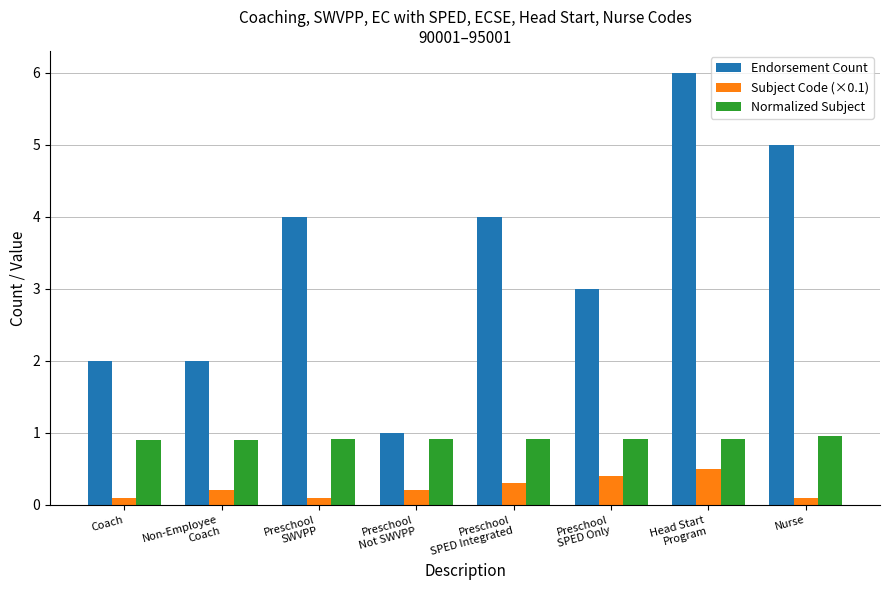

Rank the series by their maximum value, from lowest to highest.

Subject Code (×0.1), Normalized Subject, Endorsement Count